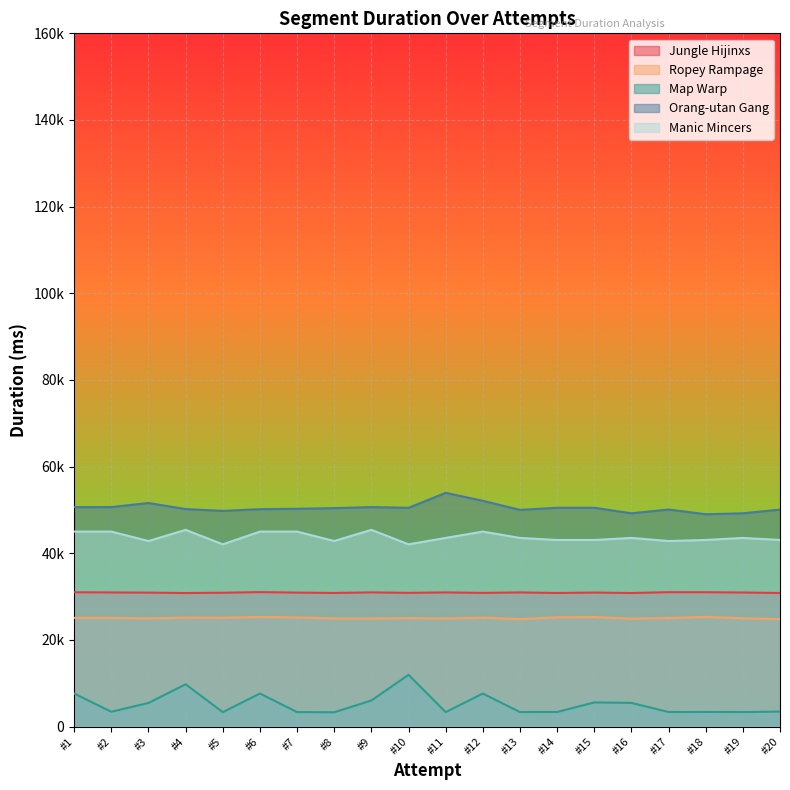

At how many categories does at least one series exceed 49584?

17